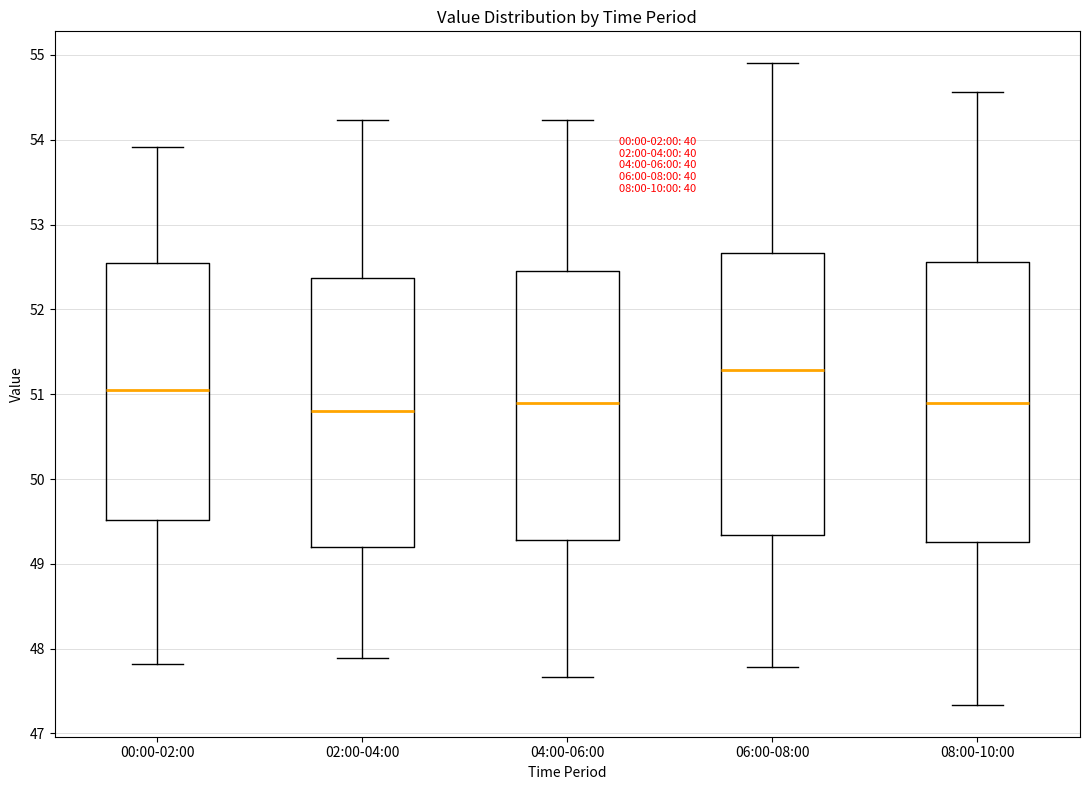

Reading left to right, read every box against the y-axis: the position of its median line, the range the box covers, and the ends of its whiskers. The values are not printed on the chart, so give them approximately, as read against the axis.

00:00-02:00: median 51.1, box 49.5 to 52.6, whiskers 47.8 to 53.9
02:00-04:00: median 50.8, box 49.2 to 52.4, whiskers 47.9 to 54.2
04:00-06:00: median 50.9, box 49.3 to 52.5, whiskers 47.7 to 54.2
06:00-08:00: median 51.3, box 49.3 to 52.7, whiskers 47.8 to 54.9
08:00-10:00: median 50.9, box 49.3 to 52.6, whiskers 47.3 to 54.6